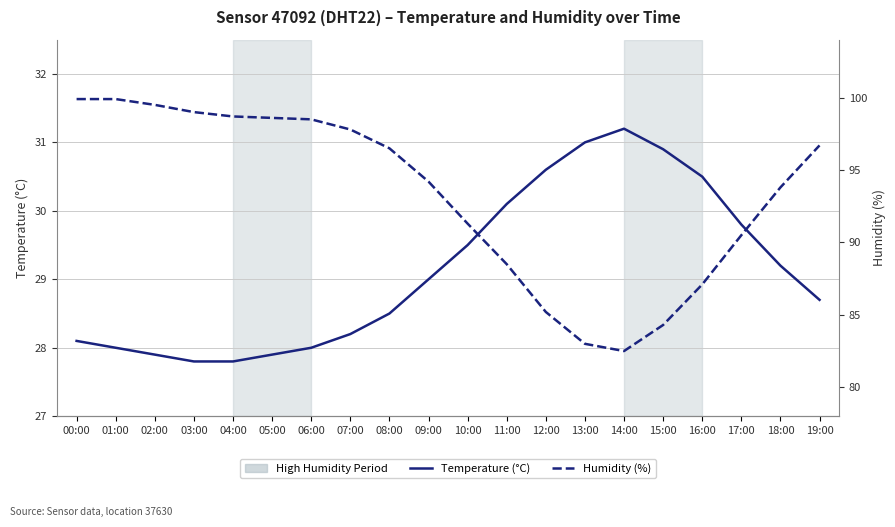

Count the number of data series in this chart.

2